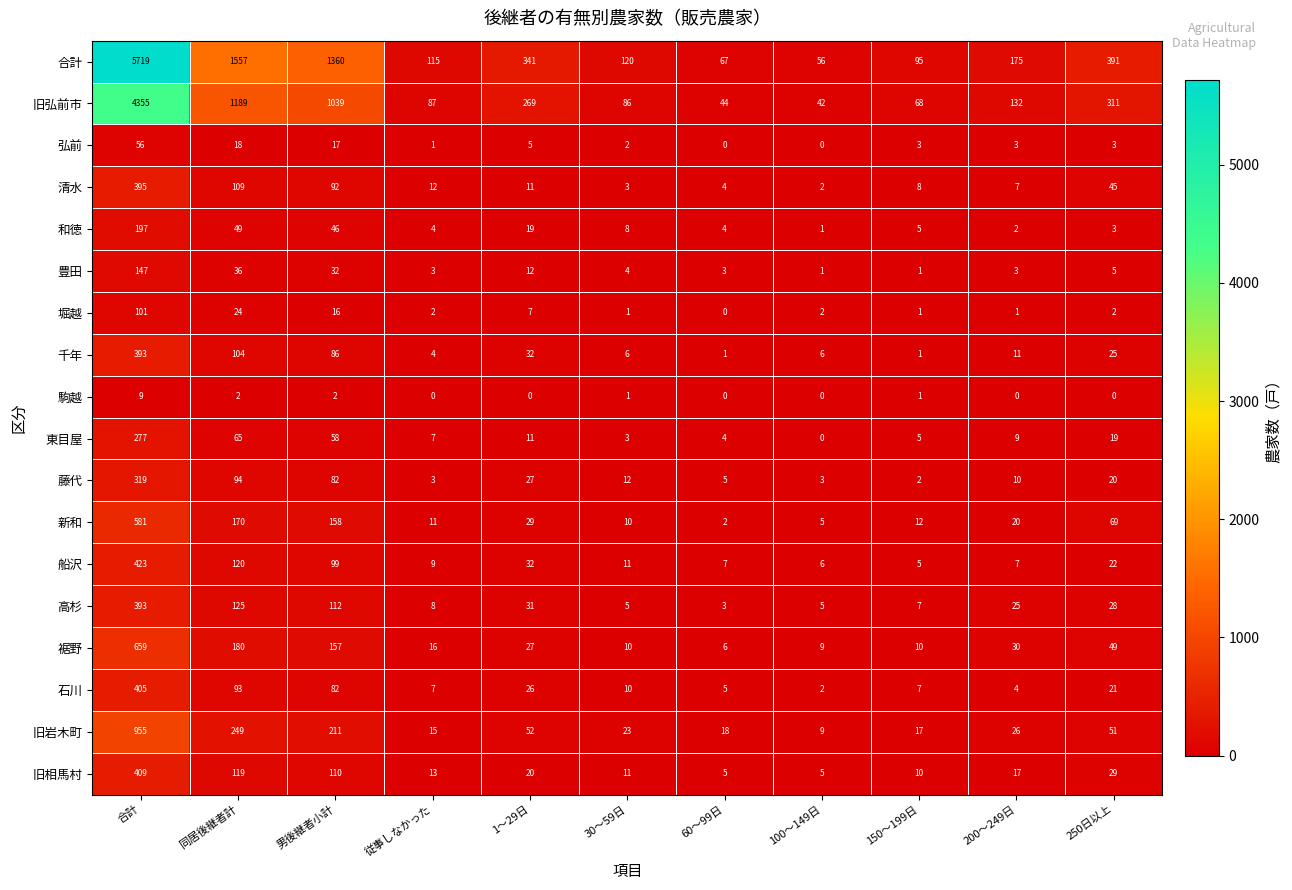

What is the total value across all series at 60～99日?

178